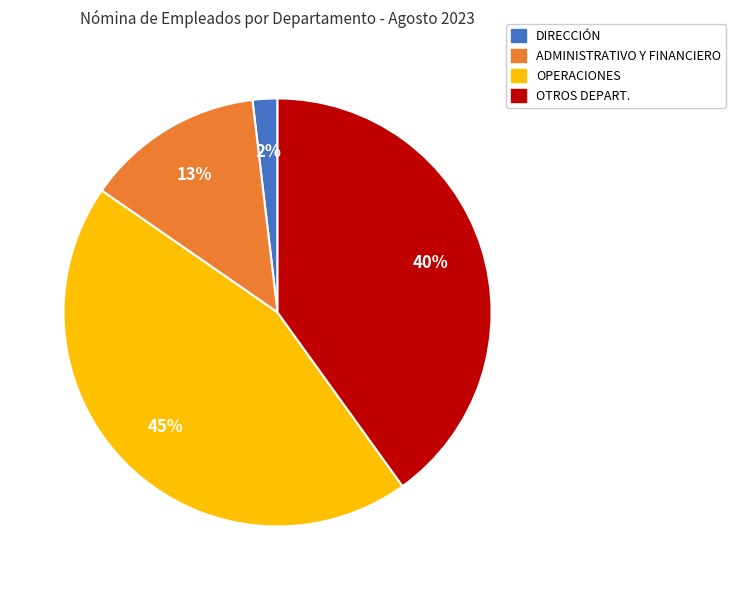

To the nearest percent, what is the difference between the OTROS and ADMINISTRATIVO Y FINANCIERO slice percentages?

27%